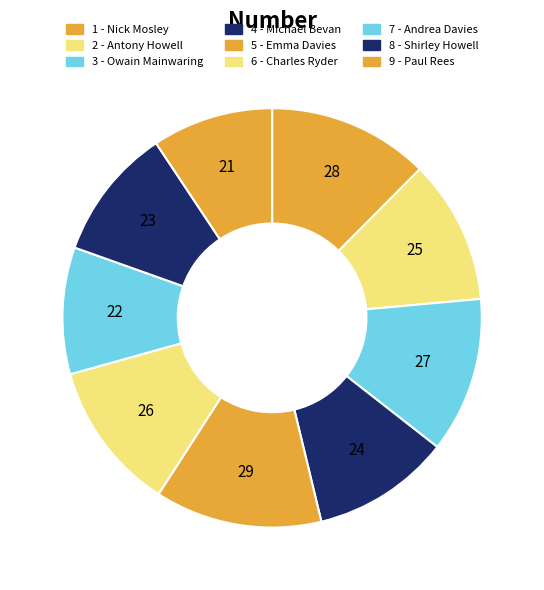

How many slices are in this pie chart?

9